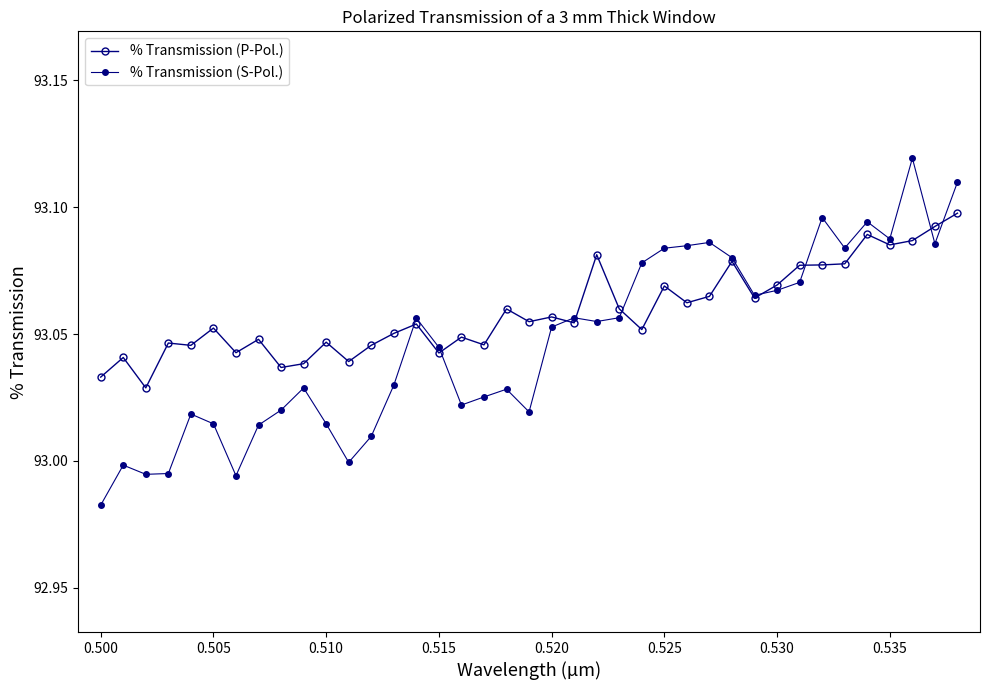

Is this an area chart (filled region under the line)?

No